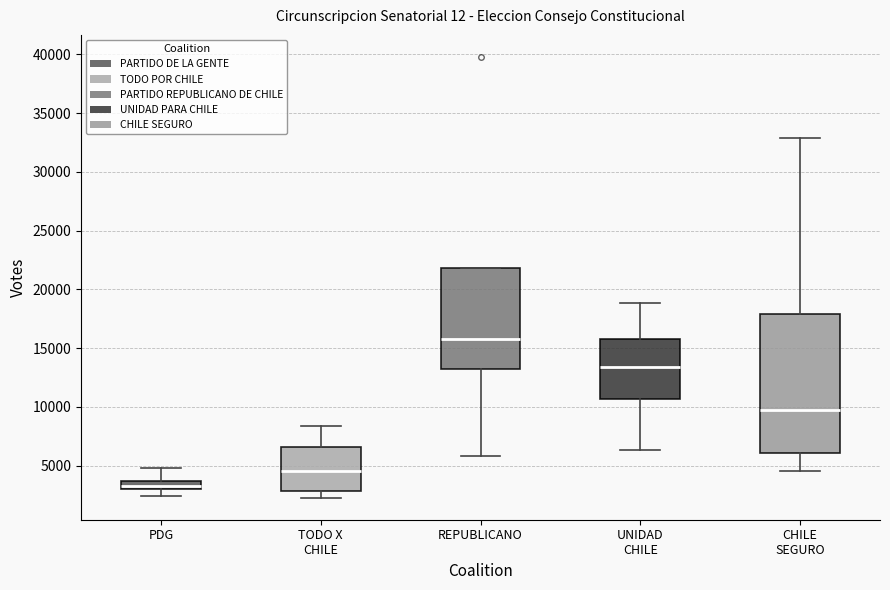

Where does the lower whisker of the box for CHILE SEGURO end on the y-axis? The values are not printed on the chart, so give them approximately, as read against the axis.

4500